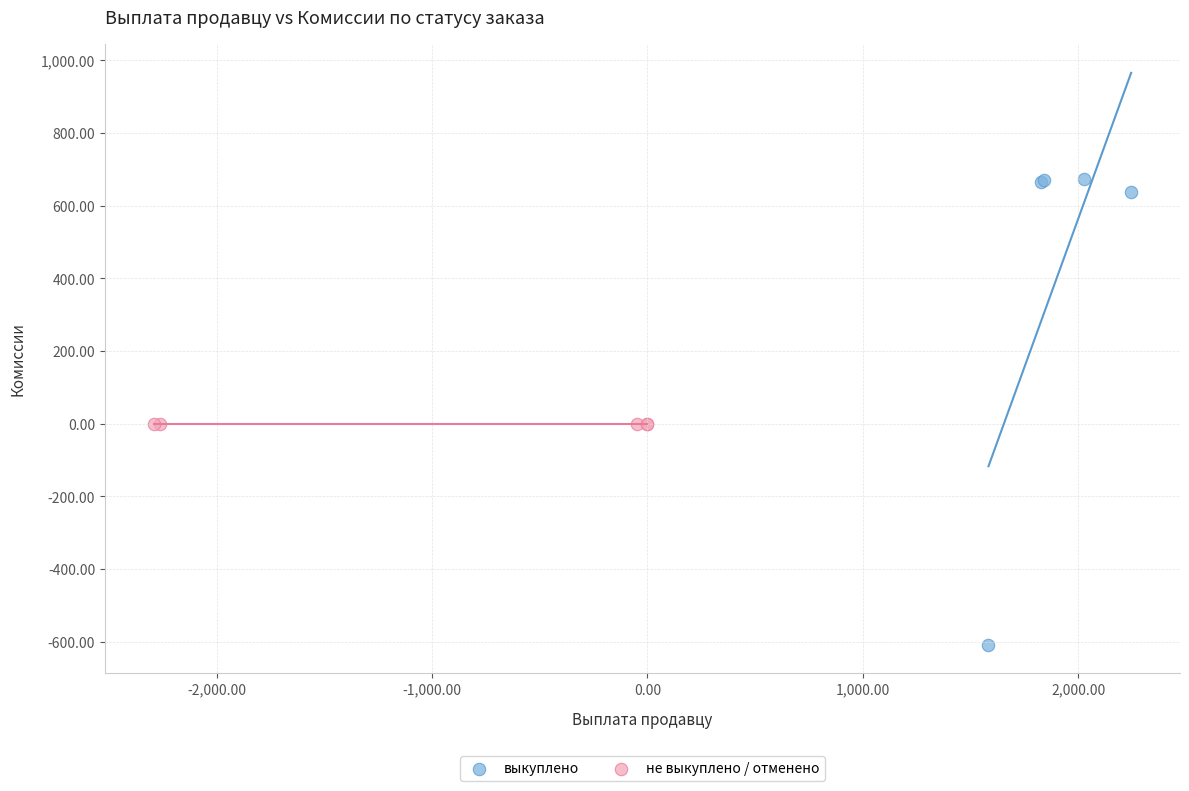

Which series contains the lowest Y value?

выкуплено